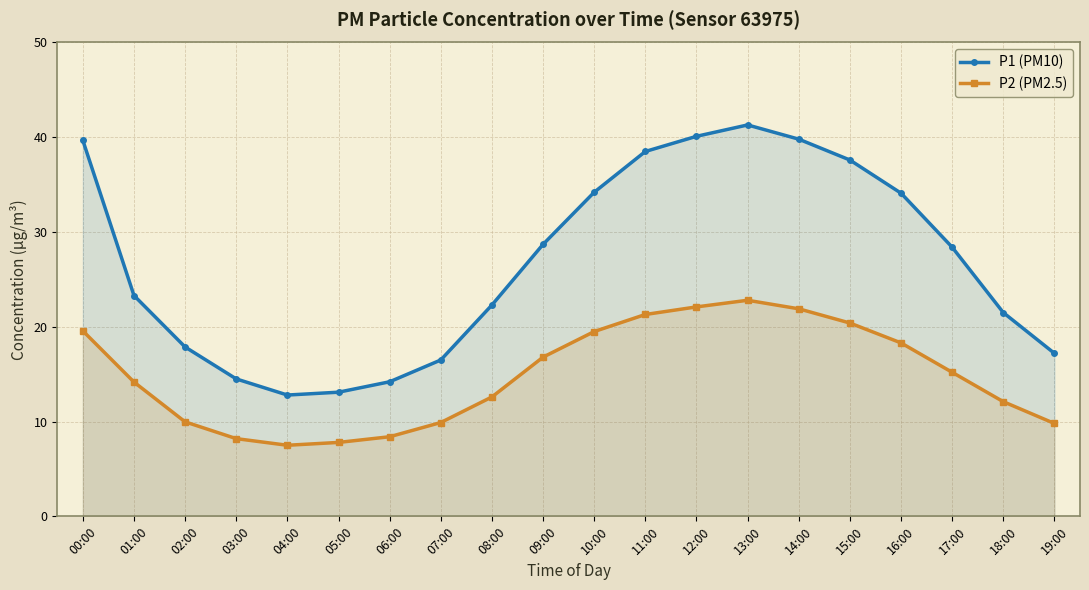

Reading left to right, what are all the values shown in this chart?

P1 (PM10): 39.7	23.3	17.9	14.5	12.8	13.1	14.2	16.5	22.3	28.7	34.2	38.5	40.1	41.3	39.8	37.6	34.1	28.4	21.5	17.2
P2 (PM2.5): 19.6	14.2	10.0	8.2	7.5	7.8	8.4	9.9	12.6	16.8	19.5	21.3	22.1	22.8	21.9	20.4	18.3	15.2	12.1	9.8